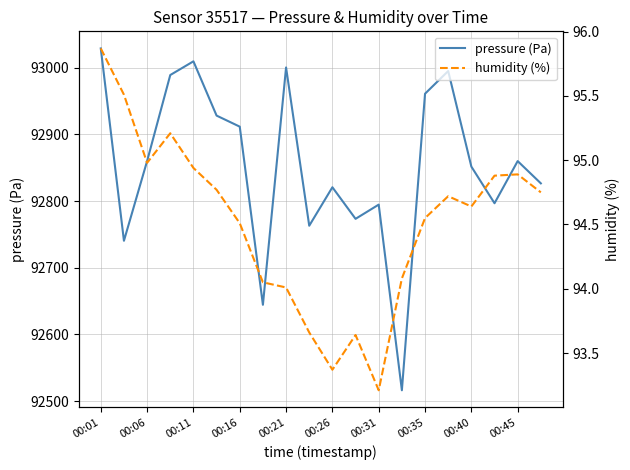

How many series are shown in this chart?

2